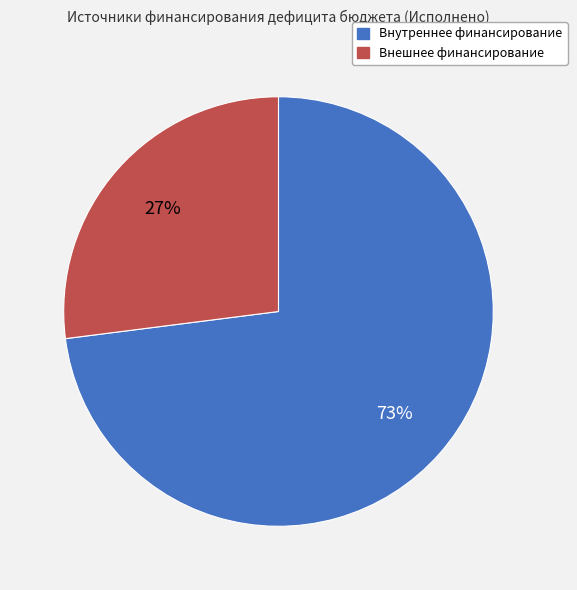

To the nearest percent, what is the difference between the largest and smallest slice percentages?

46%